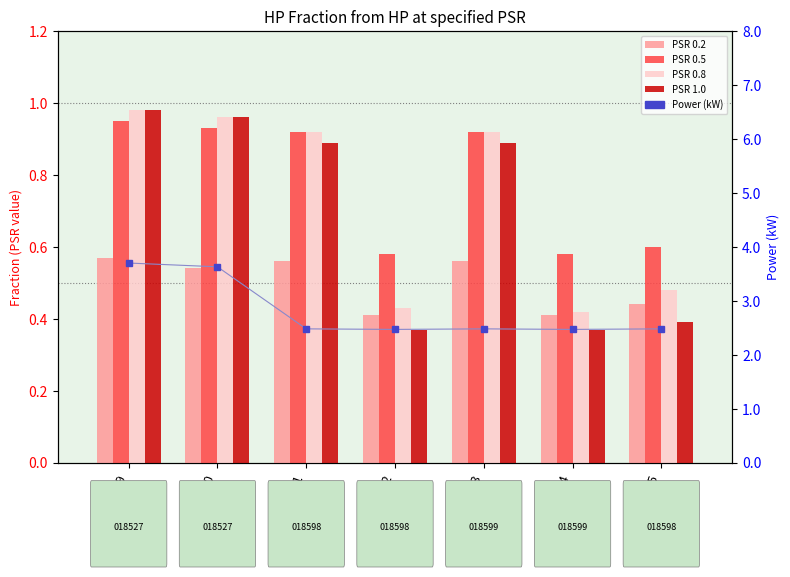

Count the number of categories in the chart.

7